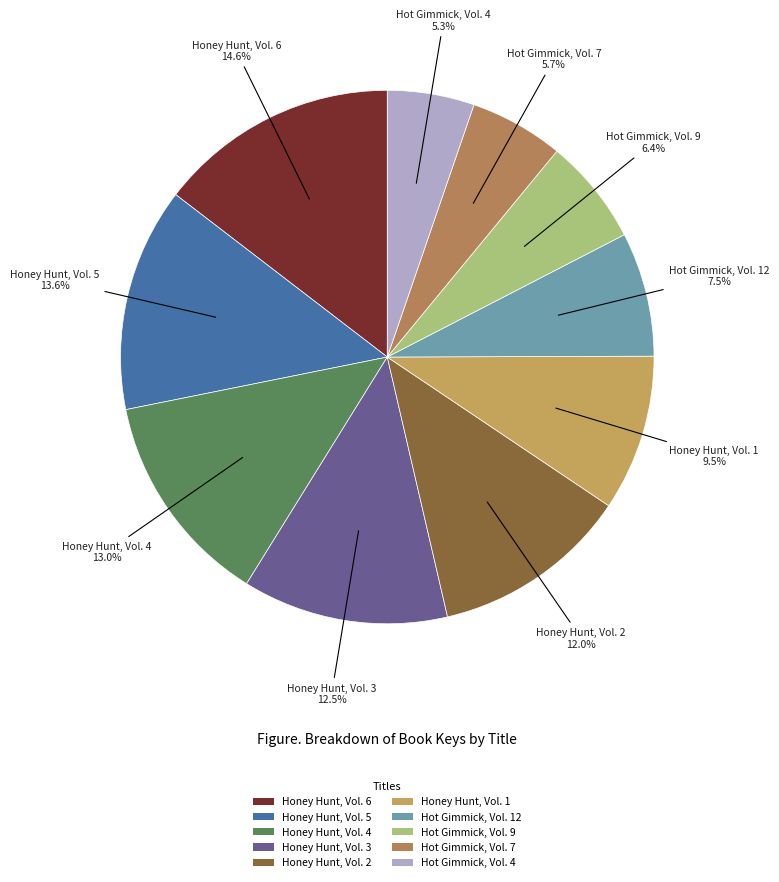

How many slices are in this pie chart?

10